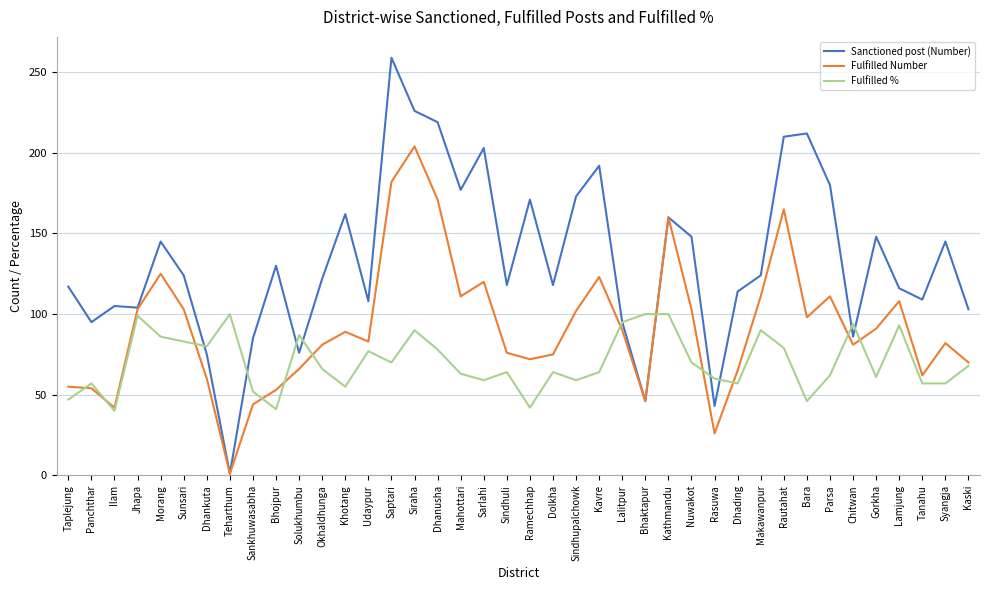

Where do Fulfilled % and Fulfilled Number first cross each other?

Taplejung and Panchthar